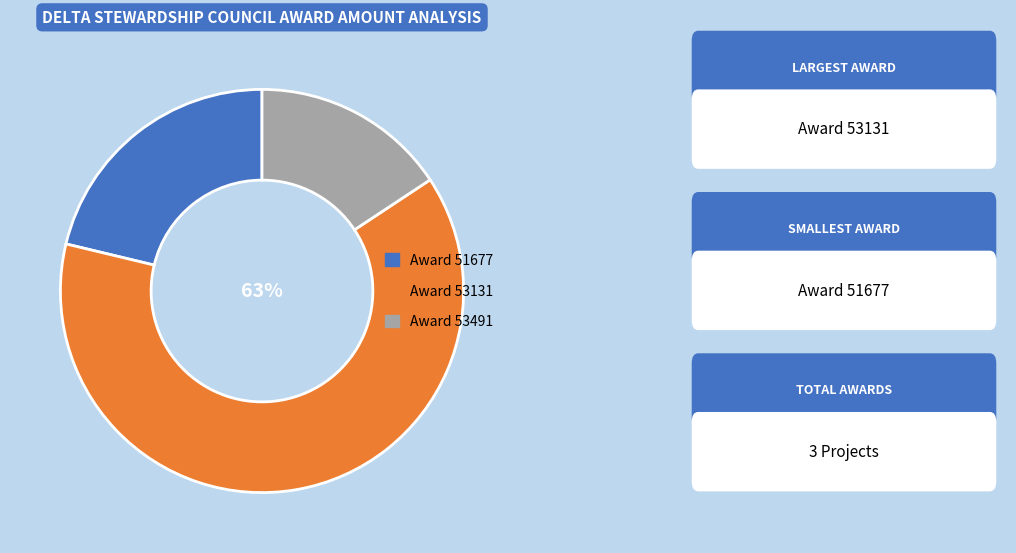

Does any single category account for the majority?

Yes